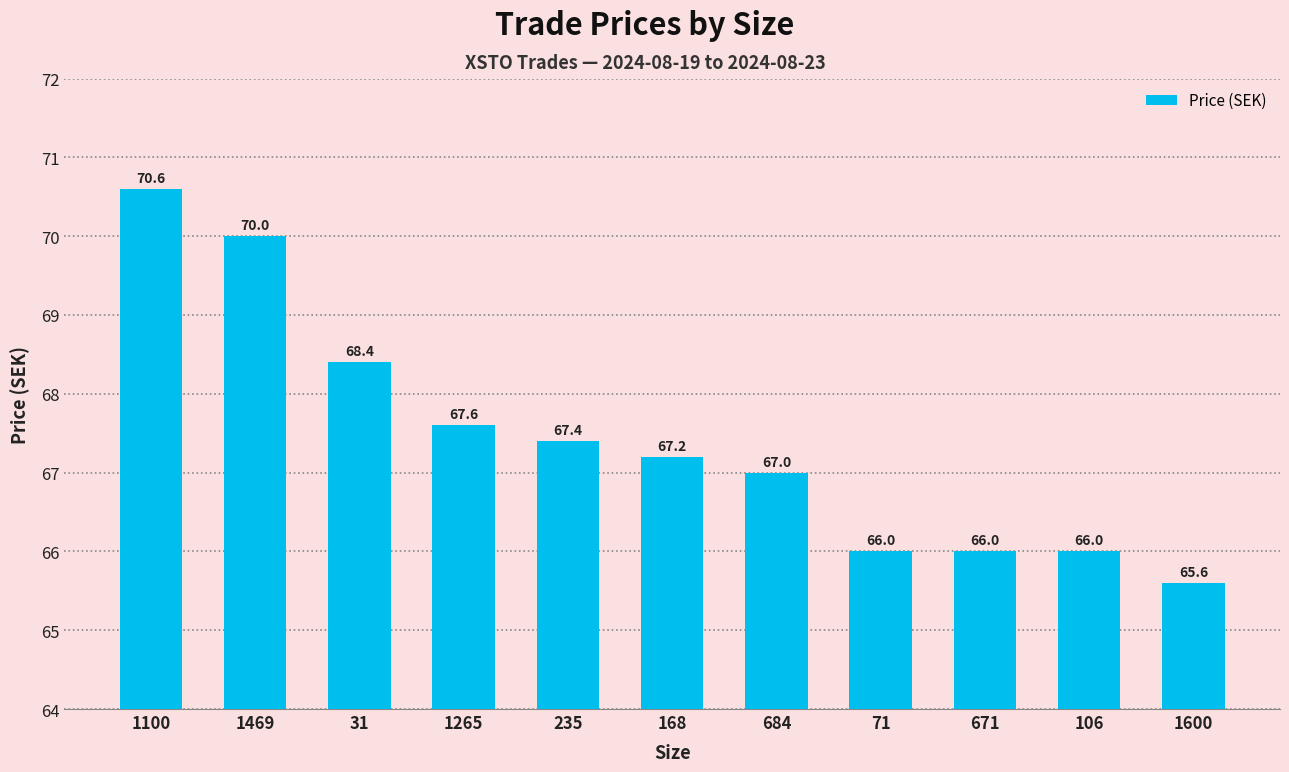

How many bars are there in total?

11